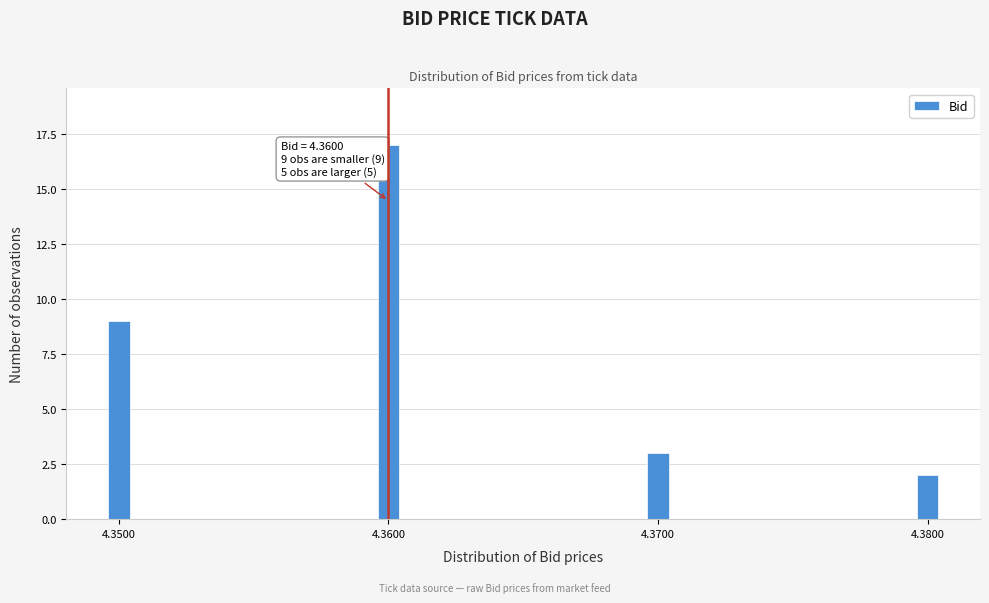

Reading right to left, transcribe all the data shown in this chart.

2	3	17	9